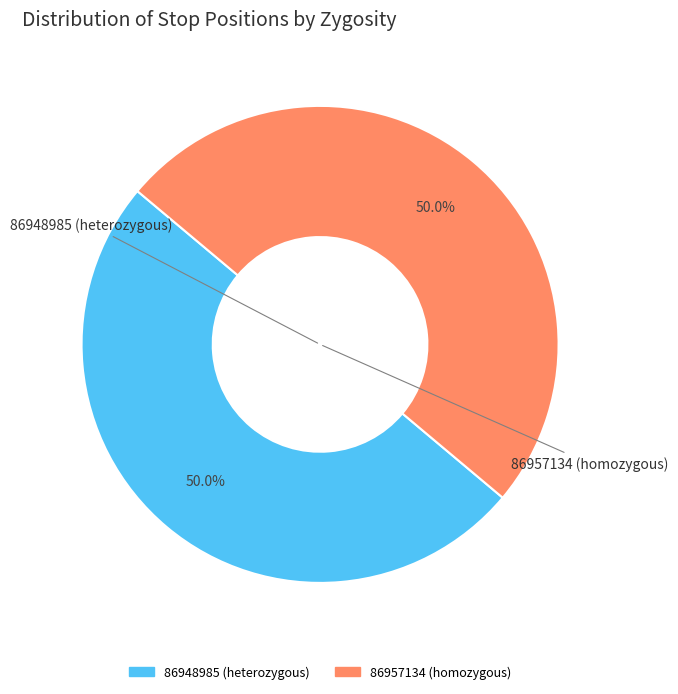

What is the total percentage of 86957134 (homozygous) and 86948985 (heterozygous)?

100.0%